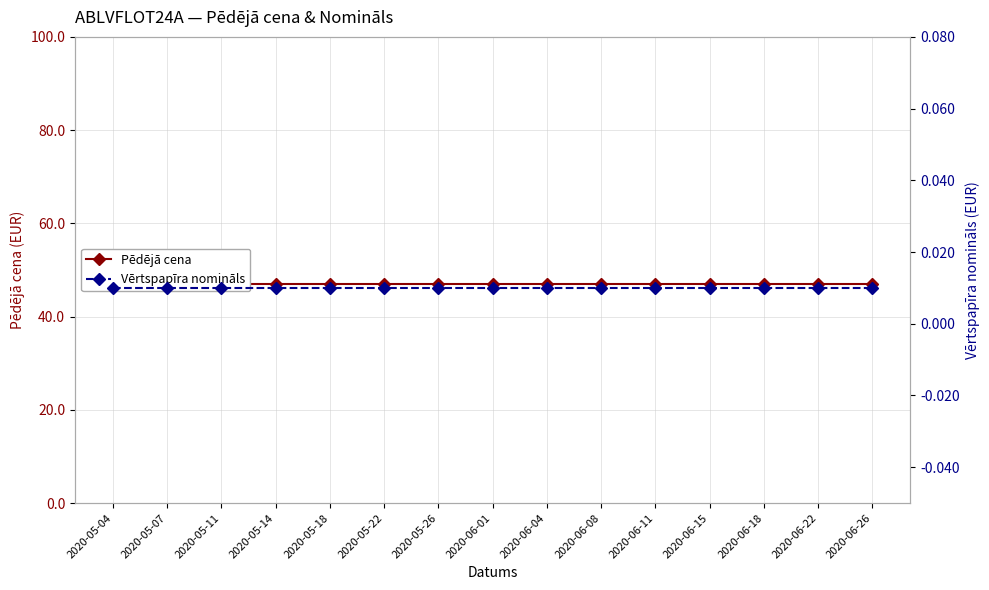

What is the label of the 14th point from the left?

2020-06-22